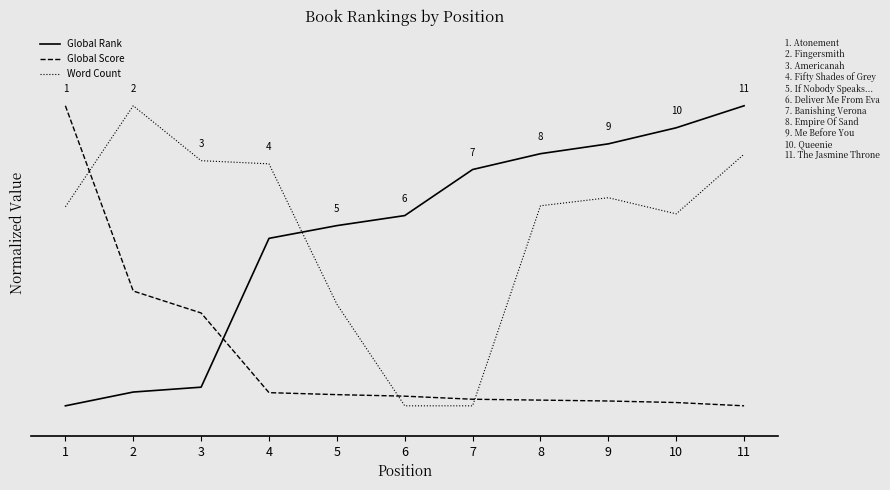

What is the difference between the maximum and minimum values in the Global Rank series?

1.0